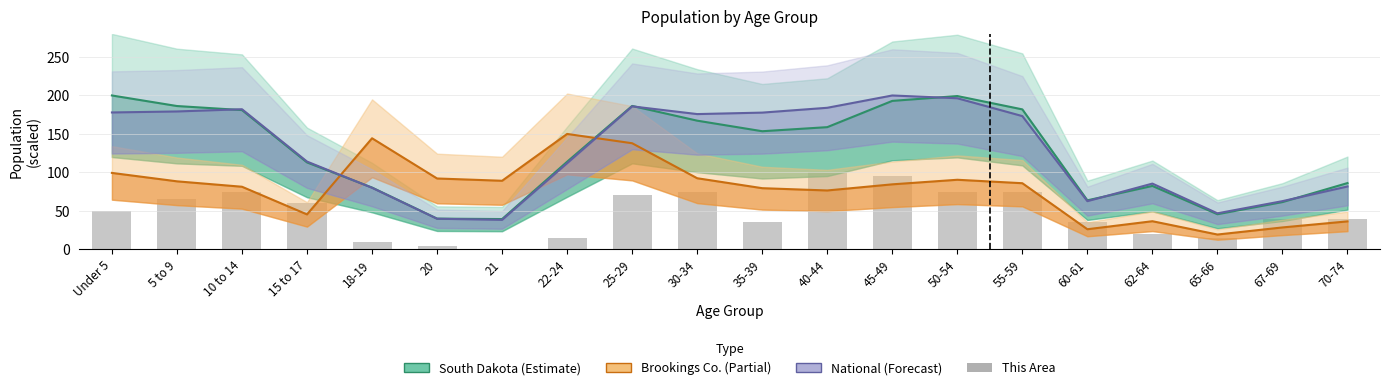

What is the spread (max minus min) of values at 5 to 9?

121.3